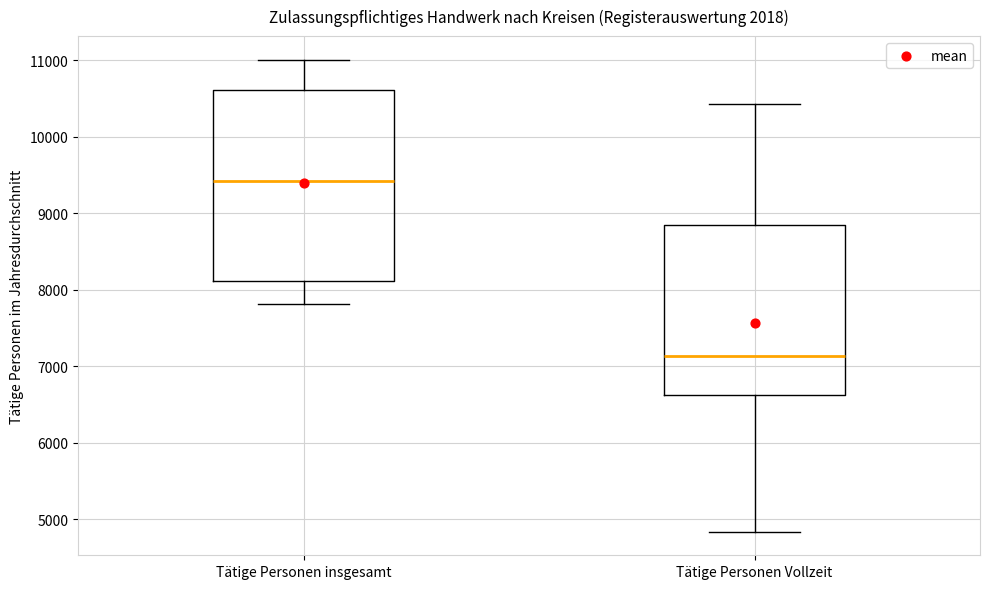

Which box's median line is the lowest?

Tätige Personen Vollzeit